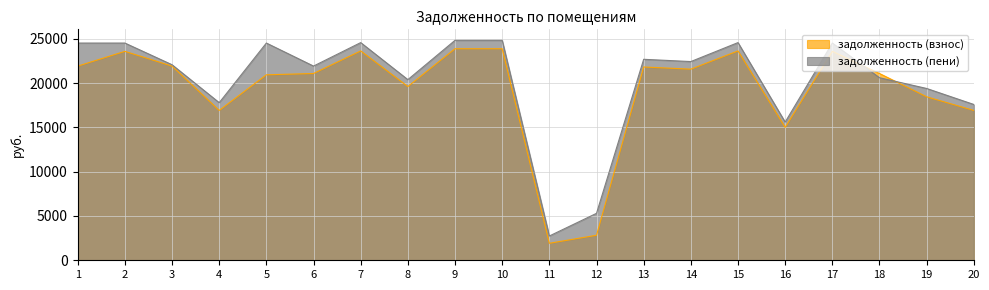

Reading right to left, extract all data points from this chart.

задолженность (взнос): 20=16918.2	19=18456.8	18=21086.3	17=23587.3	16=15005.6	15=23636.2	14=21576.7	13=21822.0	12=2824.0	11=1920.1	10=23881.5	9=23881.5	8=19615.2	7=23636.2	6=21086.3	5=20939.2	4=16918.2	3=21920.0	2=23587.3	1=21920.0
задолженность (пени): 20=17591.0	19=19396.7	18=20609.1	17=24525.3	16=15602.3	15=24576.1	14=22434.7	13=22689.8	12=5300.9	11=2743.0	10=24831.2	9=24831.2	8=20395.2	7=24576.1	6=21924.8	5=24525.3	4=17794.7	3=22077.8	2=24525.3	1=24525.3